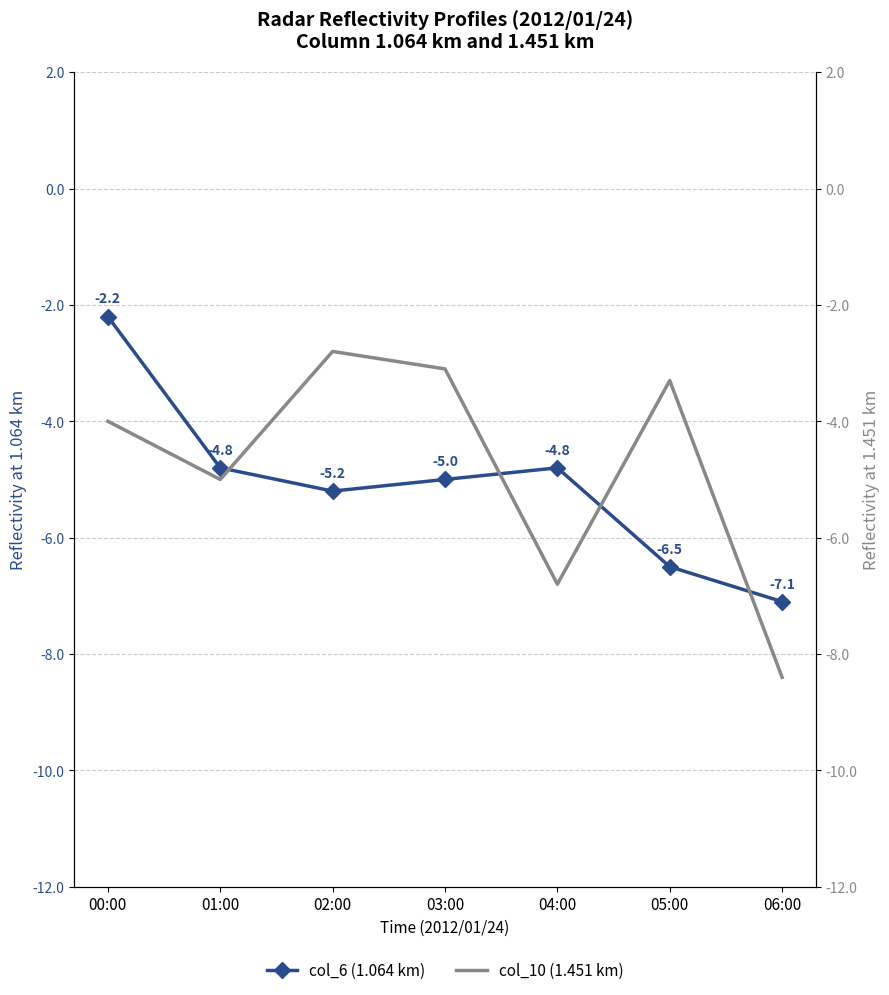

The value of col_6 (1.064 km) at 03:00 is -5.0. True or false?

True